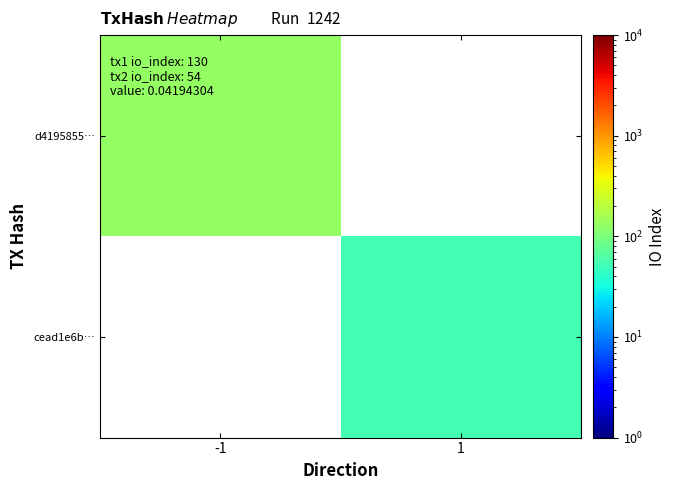

What is the greatest value displayed?

130.0